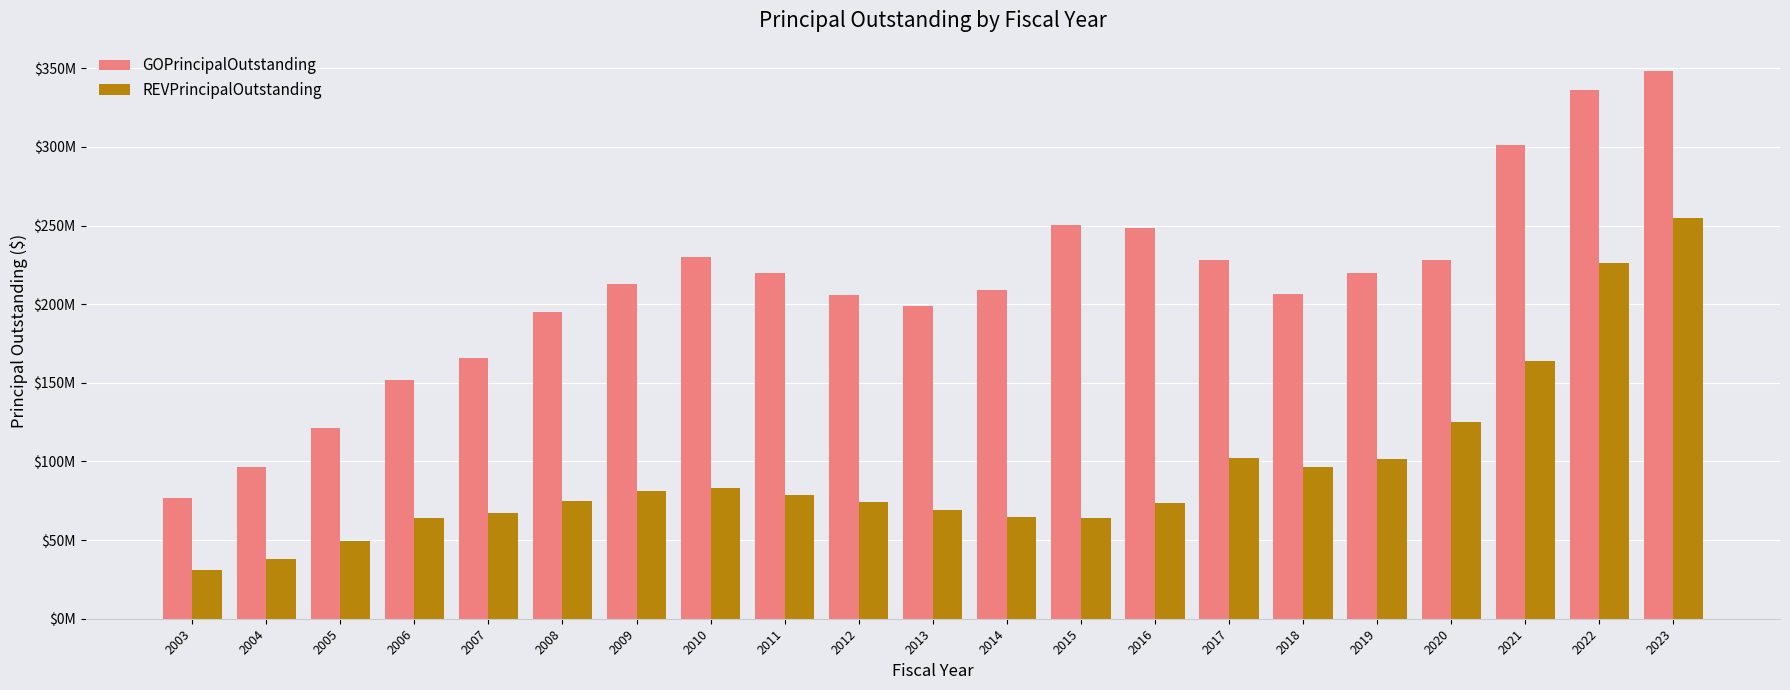

What are all the series names shown in the legend?

GOPrincipalOutstanding, REVPrincipalOutstanding